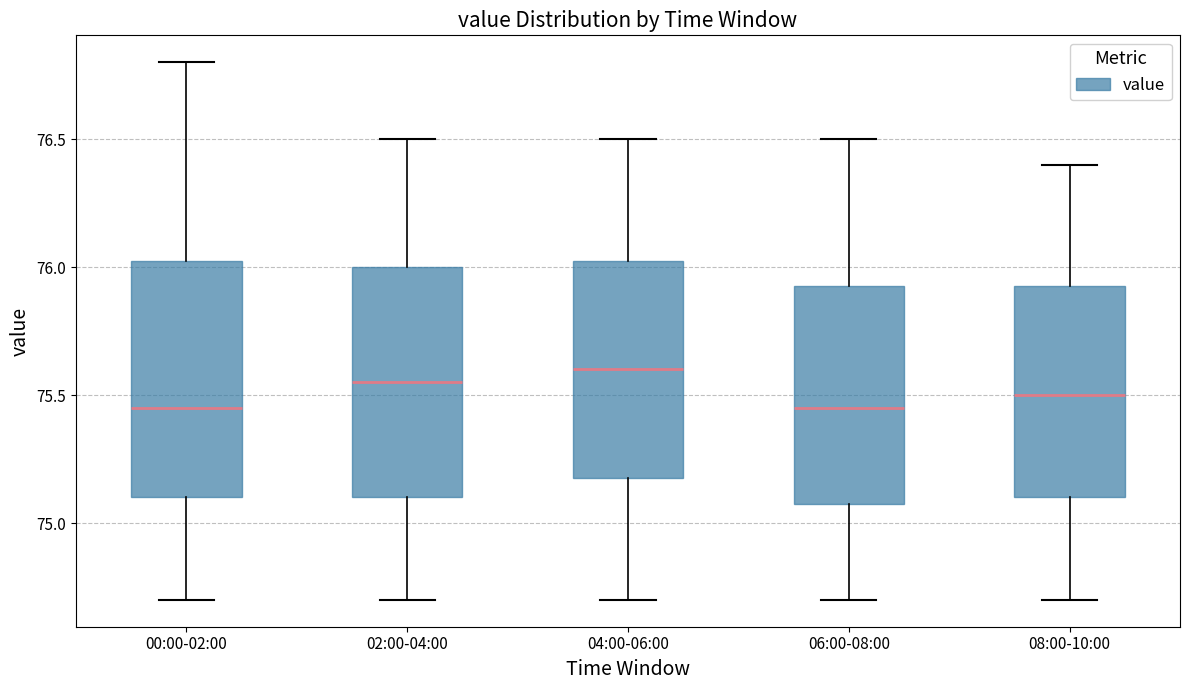

Reading left to right, read every box against the y-axis: the position of its median line, the range the box covers, and the ends of its whiskers. The values are not printed on the chart, so give them approximately, as read against the axis.

00:00-02:00: median 75.45, box 75.10 to 76.05, whiskers 74.70 to 76.80
02:00-04:00: median 75.55, box 75.10 to 76.00, whiskers 74.70 to 76.50
04:00-06:00: median 75.60, box 75.20 to 76.05, whiskers 74.70 to 76.50
06:00-08:00: median 75.45, box 75.10 to 75.95, whiskers 74.70 to 76.50
08:00-10:00: median 75.50, box 75.10 to 75.95, whiskers 74.70 to 76.40